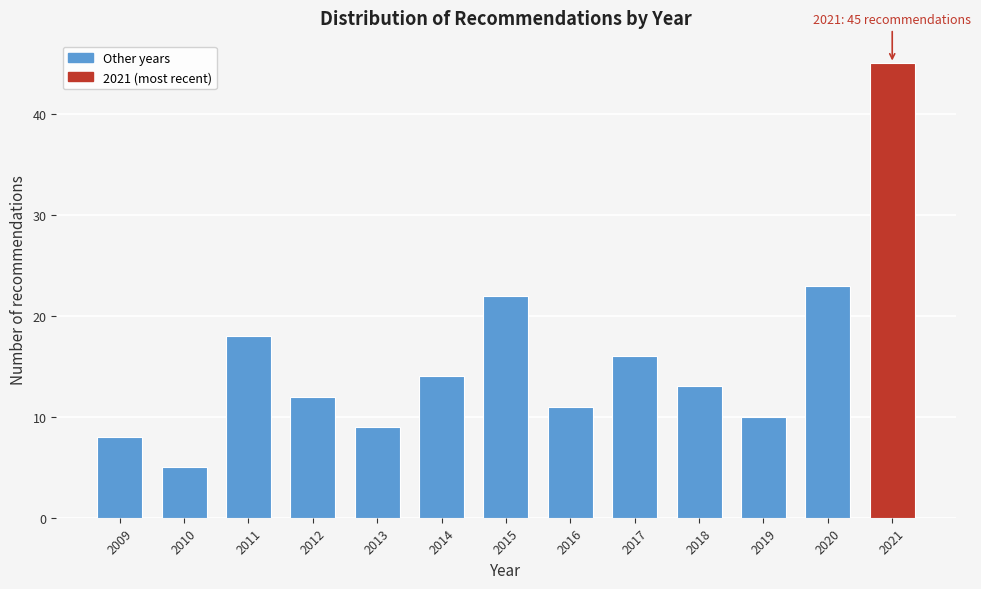

Reading right to left, what are all the values shown in this chart?

2021=45	2020=23	2019=10	2018=13	2017=16	2016=11	2015=22	2014=14	2013=9	2012=12	2011=18	2010=5	2009=8